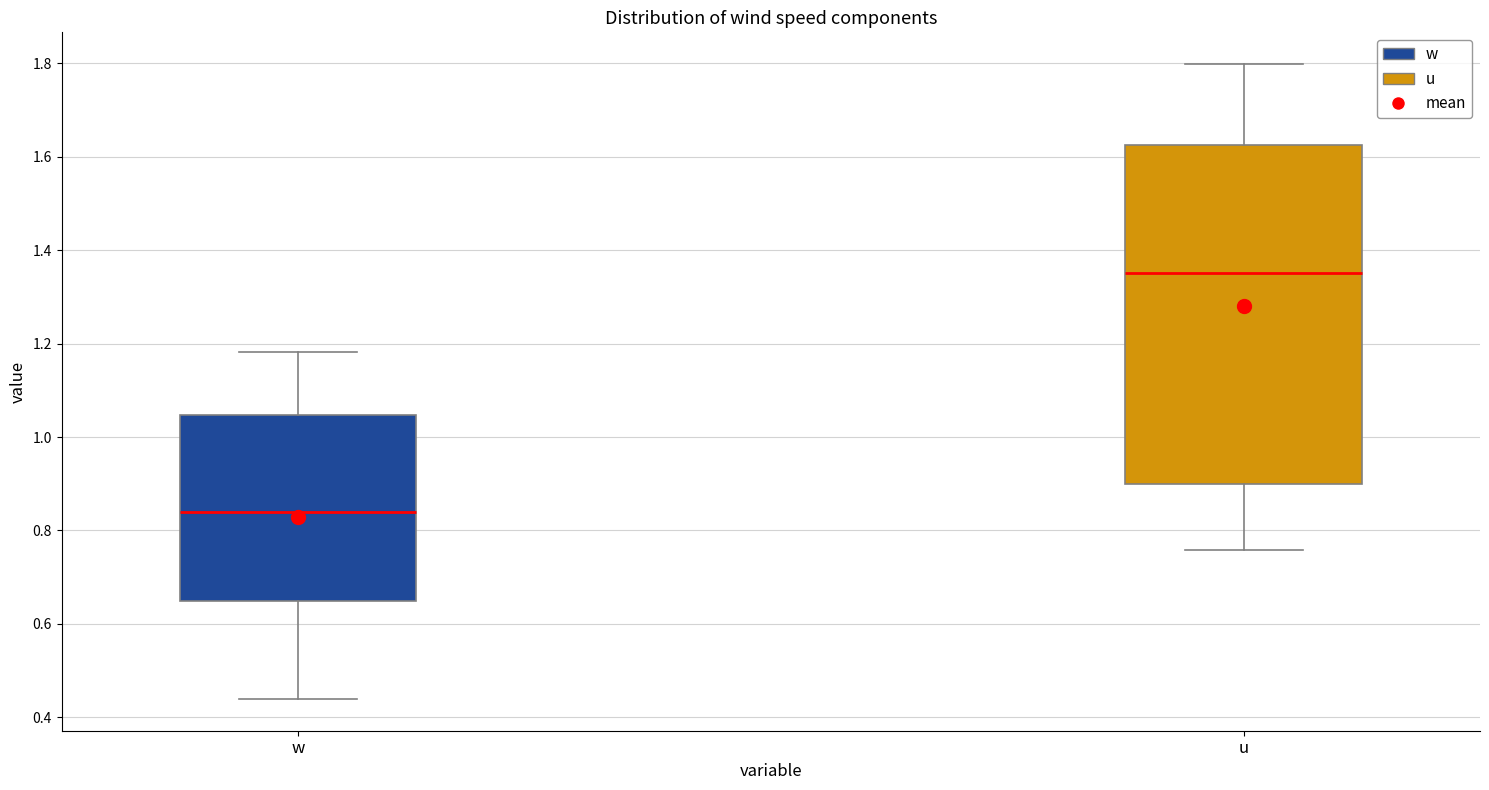

Reading left to right, transcribe this box plot: for each box, give where its median line is, the range the box spans, and where its two whiskers end, as read against the y-axis. The values are not printed on the chart, so give them approximately, as read against the axis.

w: median 0.84, box 0.64 to 1.04, whiskers 0.44 to 1.18
u: median 1.36, box 0.90 to 1.62, whiskers 0.76 to 1.80